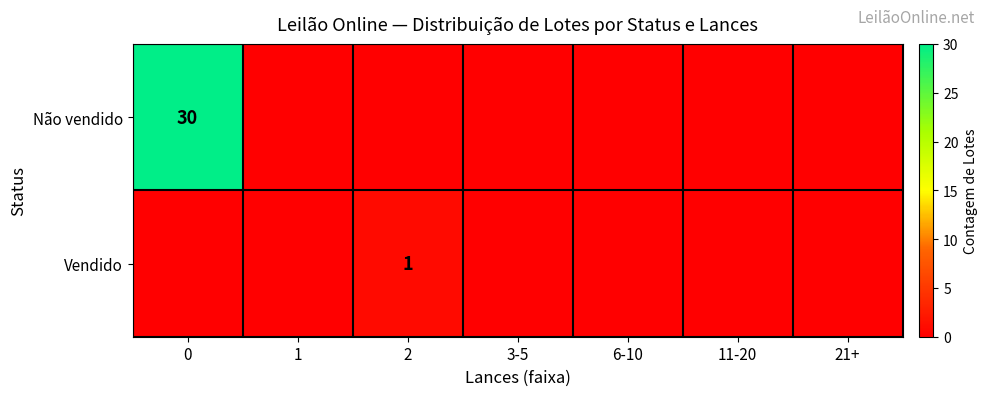

Is the value of Não vendido at 3-5 greater than the value of Vendido at 2?

No